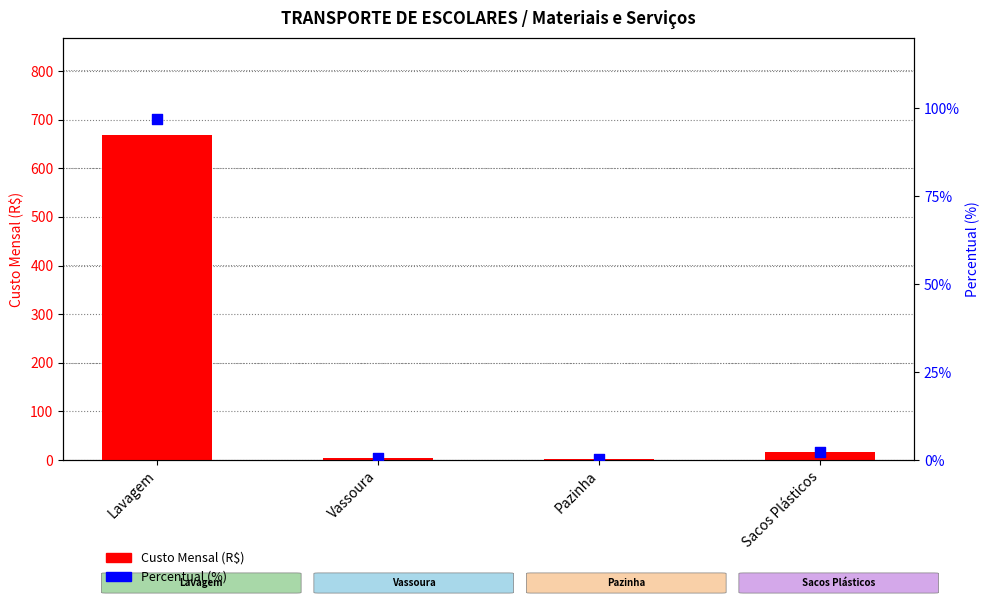

What is the total value across all series at Sacos Plásticos?

18.3